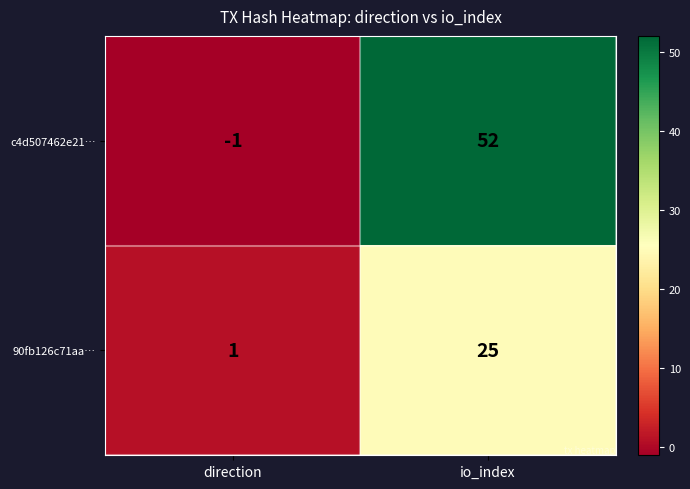

Which series has the largest total across all categories?

c4d507462e21…